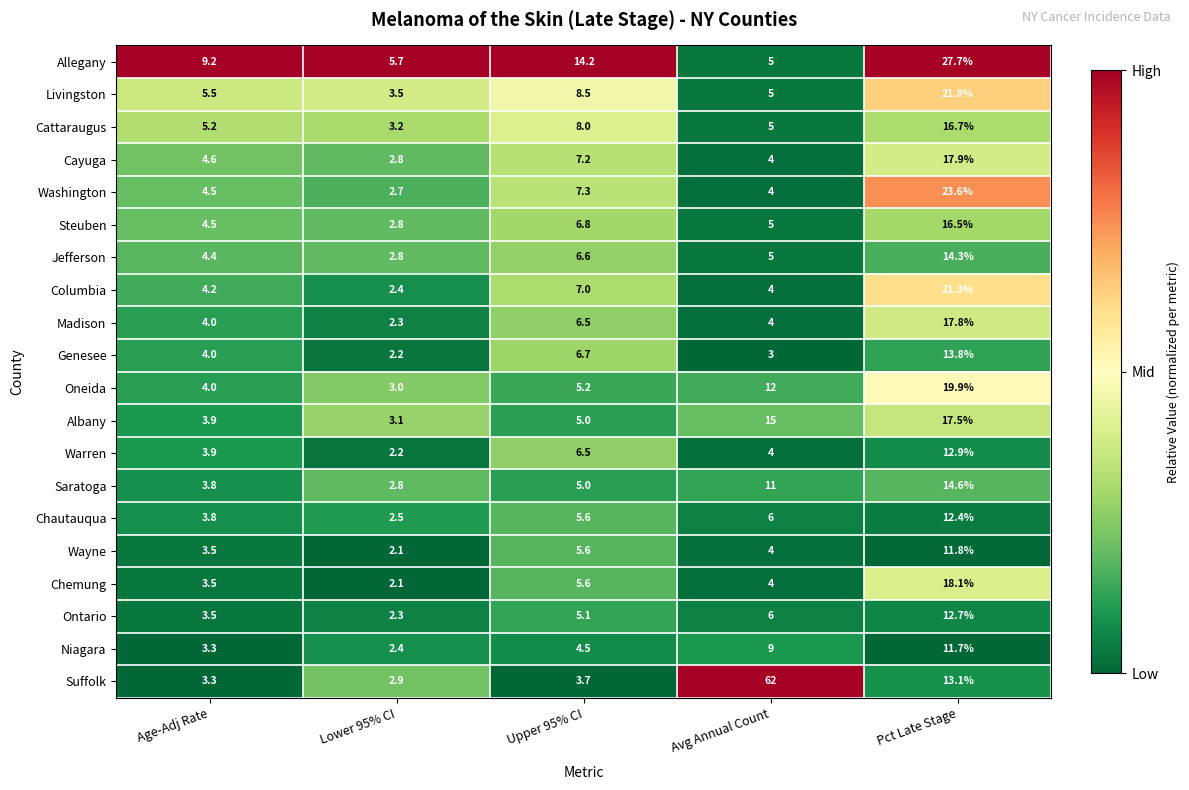

What is the total value across all series at Lower 95% CI?

55.8